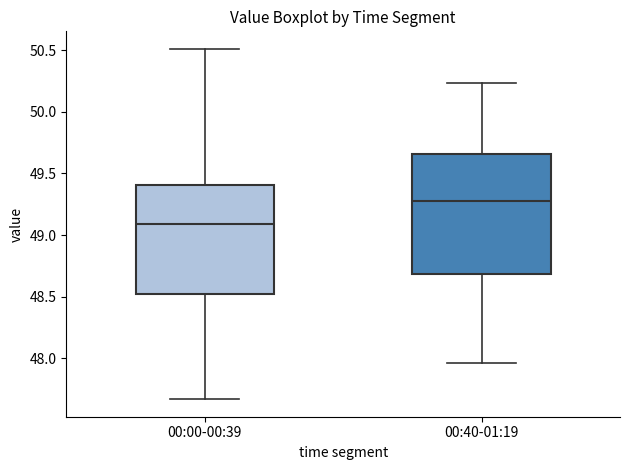

Which box has the lowest median line?

00:00-00:39